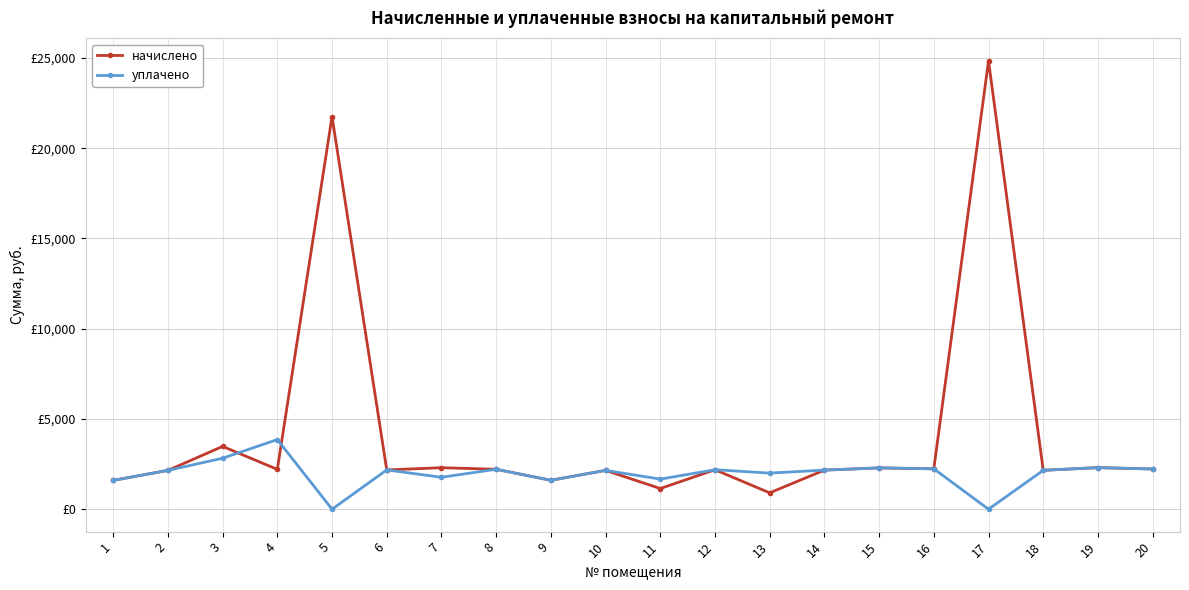

What is the sum of all начислено values?

84079.9